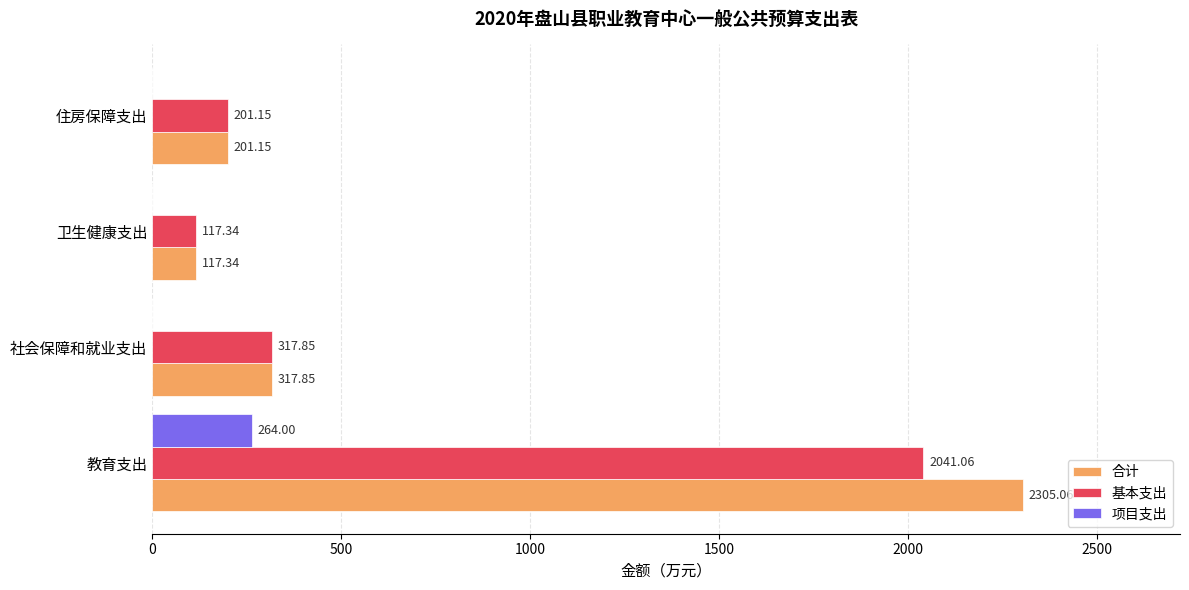

Count the number of data series in this chart.

3